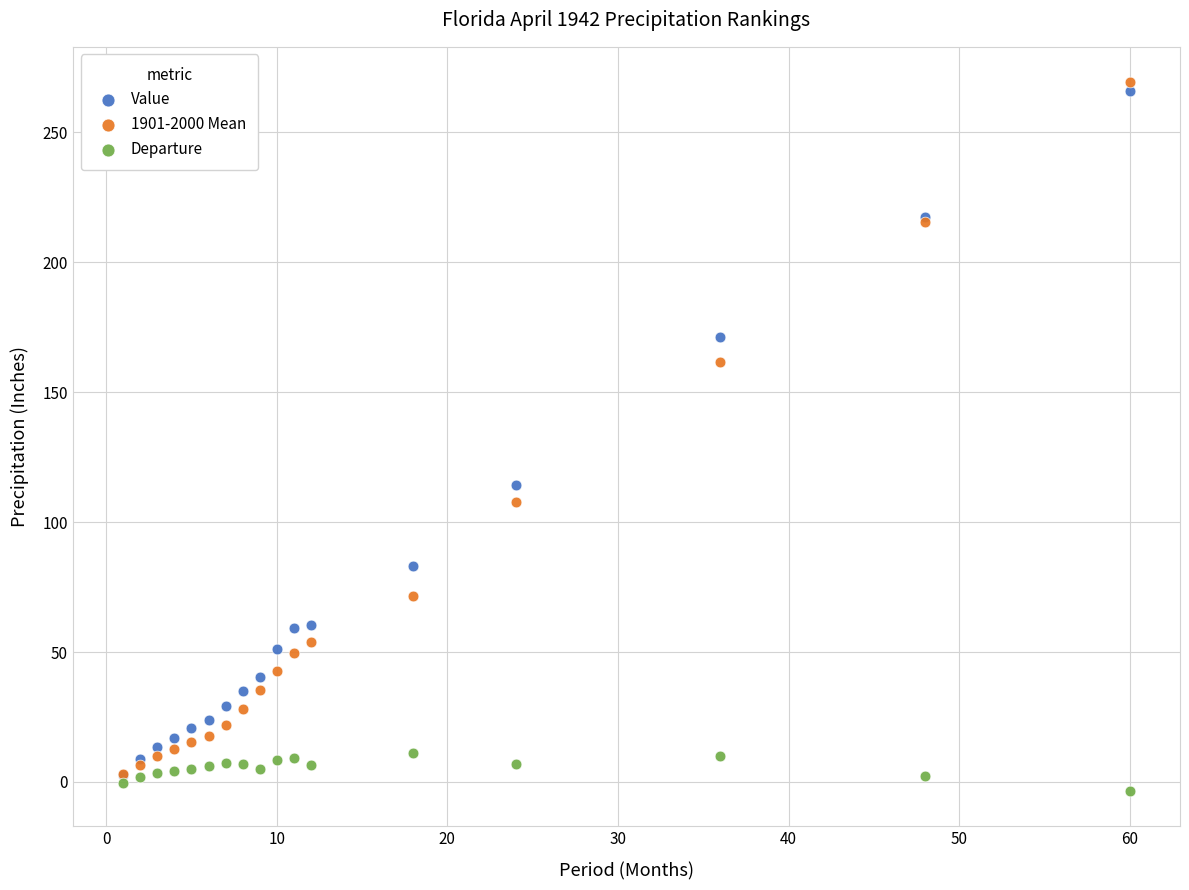

In the Value series, what Y value is closest to 134?

114.4